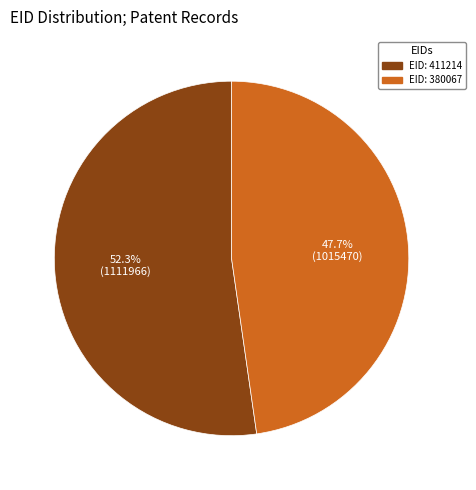

Does any single category account for the majority?

Yes